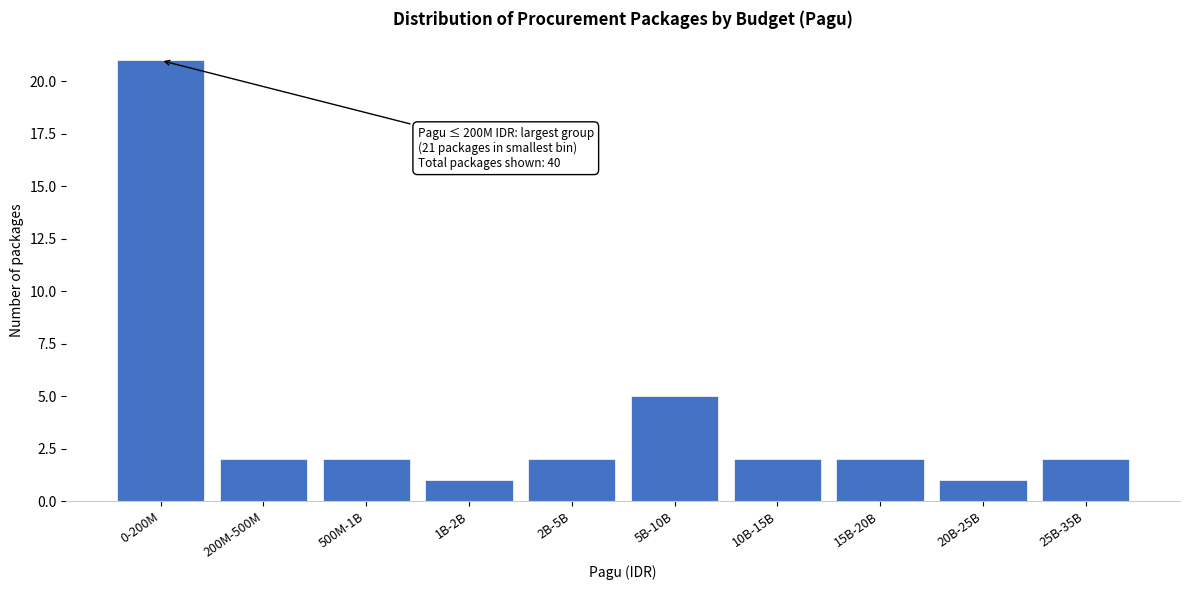

Reading left to right, transcribe all the data shown in this chart.

21	2	2	1	2	5	2	2	1	2